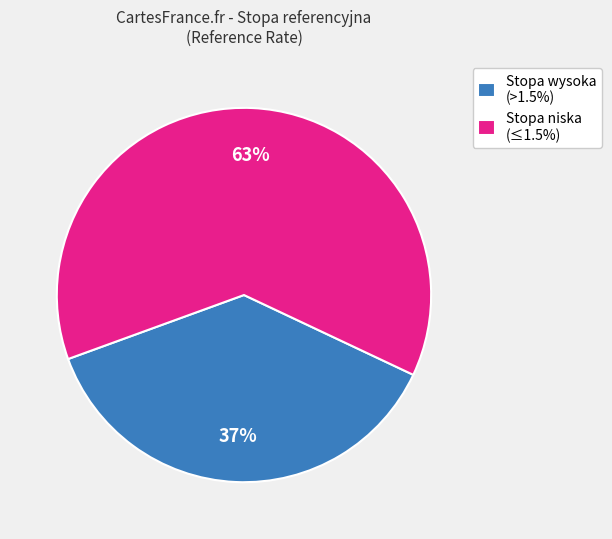

How many segments does this pie chart have?

2